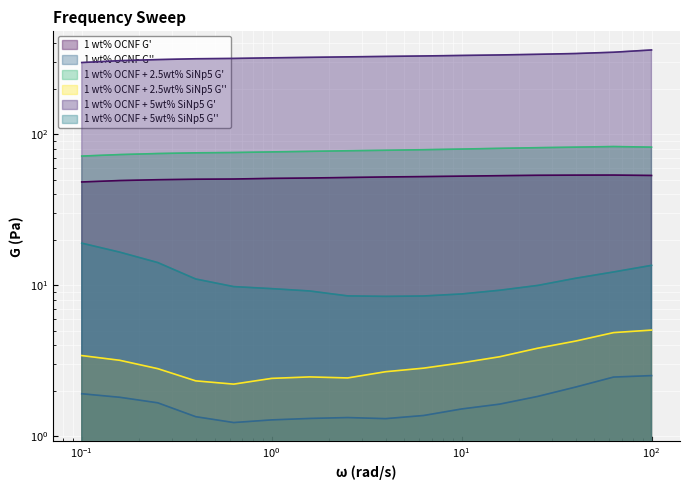

What is the value of the 1 wt% OCNF + 5wt% SiNp5 G' point at the 11th from the left?

332.7